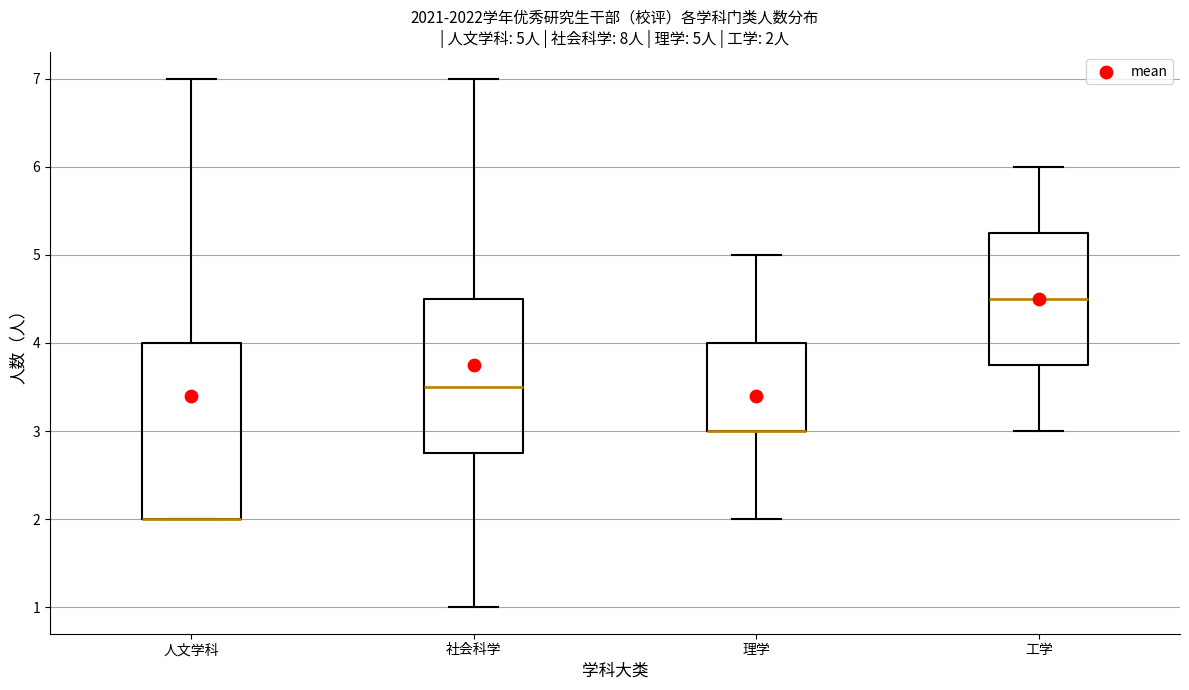

Which box is the tallest, from its lower edge to its upper edge?

人文学科